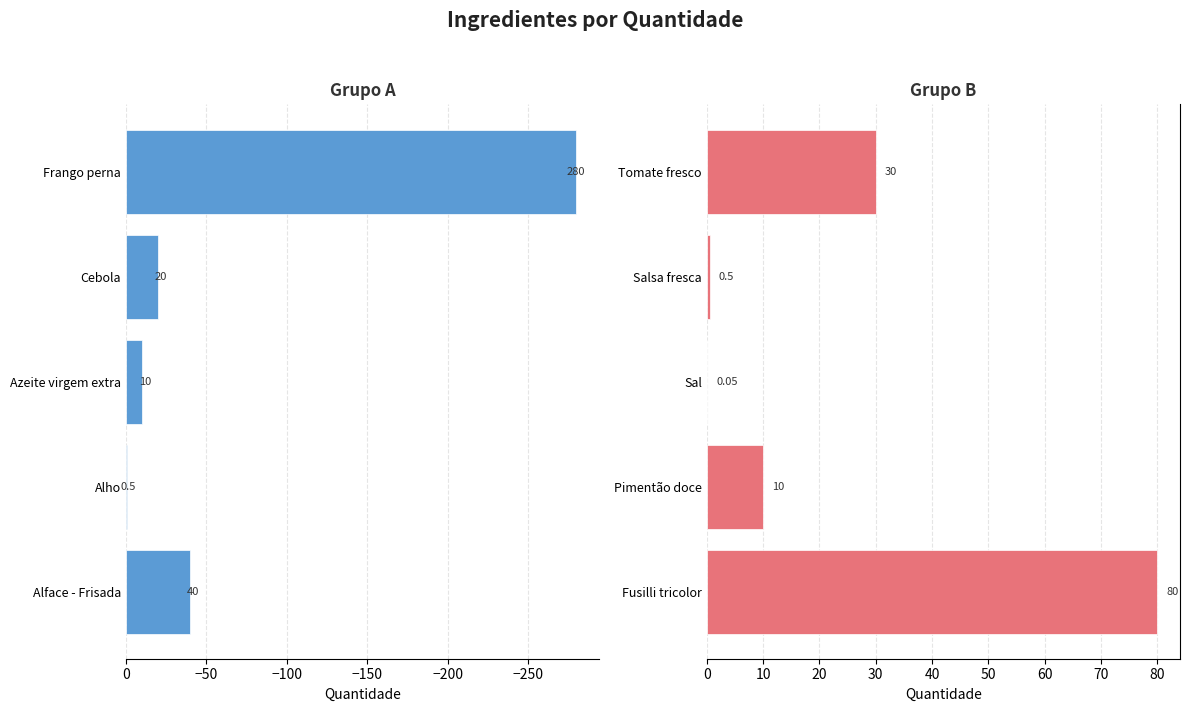

How many data points in Grupo A are less than -20?

2